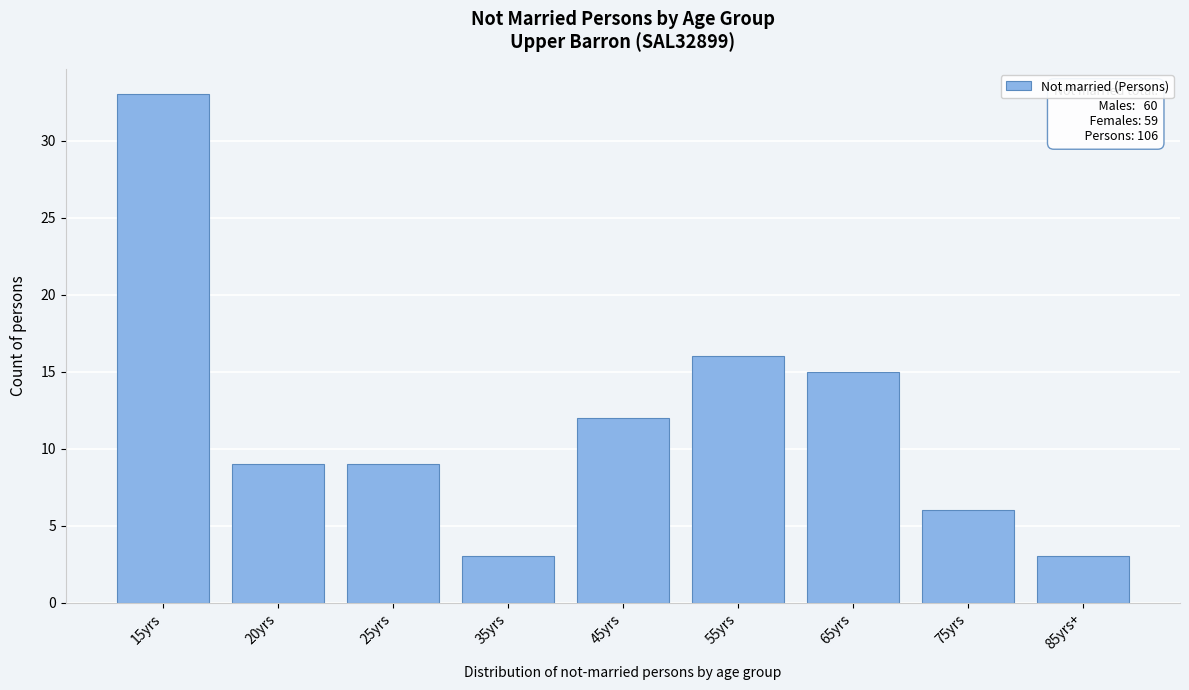

Reading left to right, what are all the values shown in this chart?

15yrs=33	20yrs=9	25yrs=9	35yrs=3	45yrs=12	55yrs=16	65yrs=15	75yrs=6	85yrs+=3